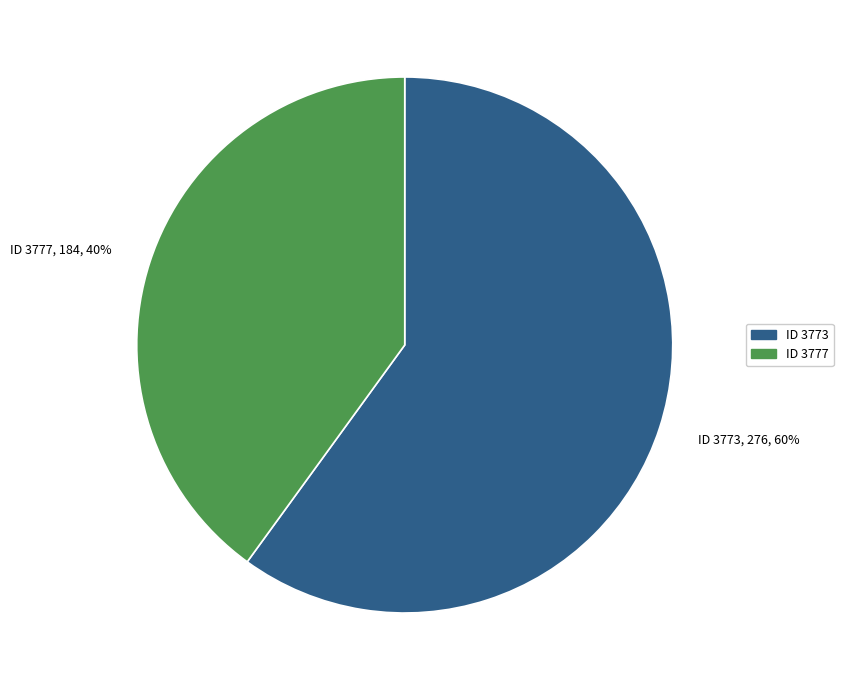

Which slice represents more than half of the pie?

ID 3773, 276, 60%